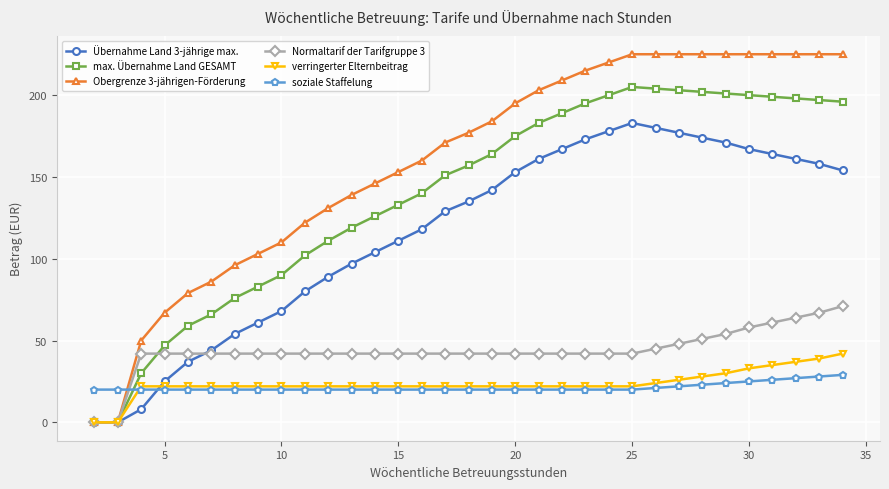

Which series has the widest spread of values?

Obergrenze 3-jährigen-Förderung